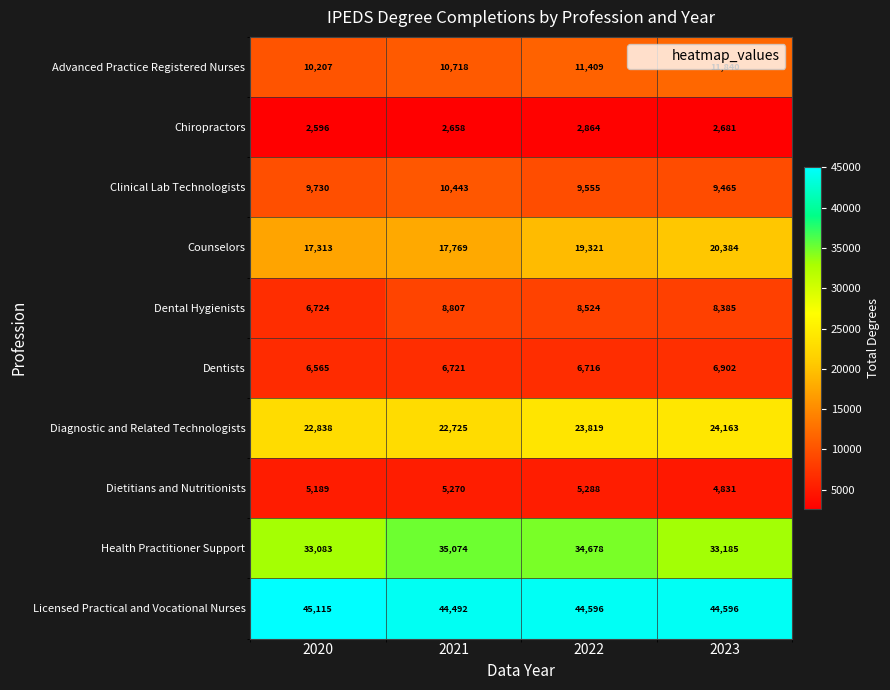

Which series has the widest spread of values?

Counselors